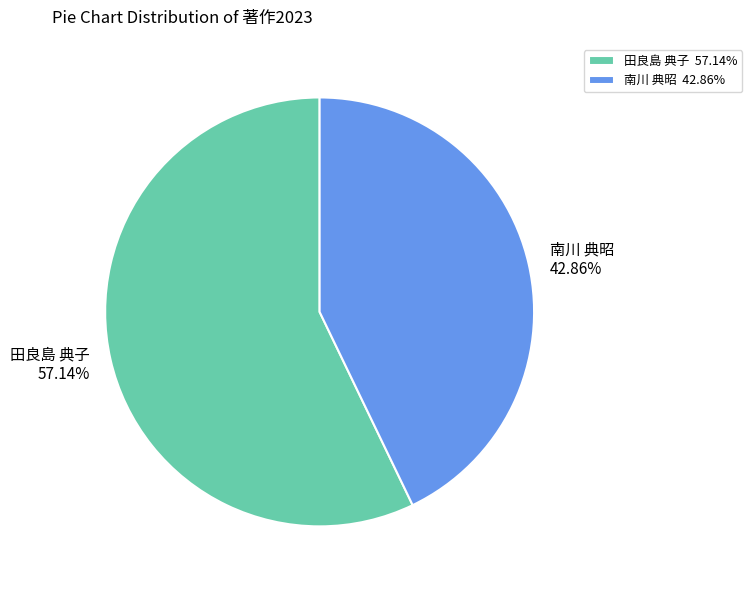

The 南川 典昭 slice represents 43% of the pie. True or false?

True